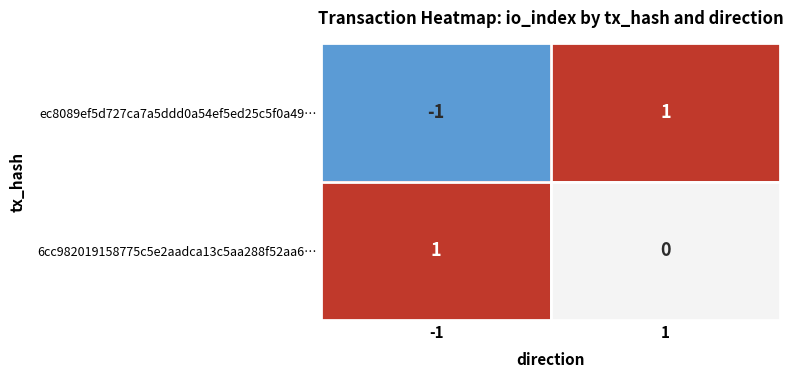

Which series has the widest spread of values?

ec8089ef5d727ca7a5ddd0a54ef5ed25c5f0a49…